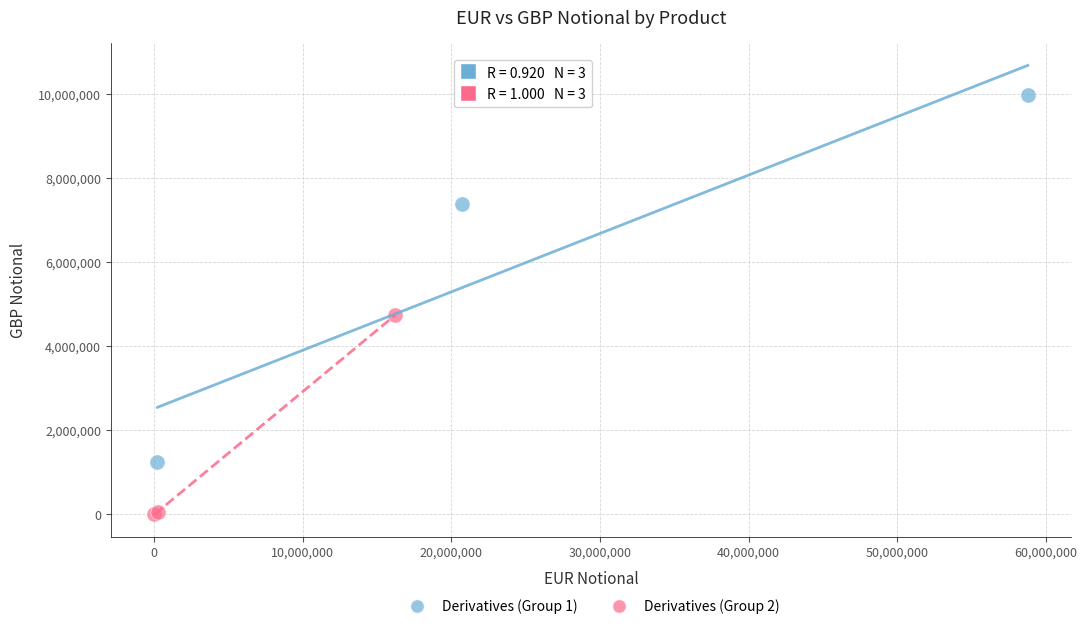

Which series contains the lowest Y value?

Derivatives (Group 2)